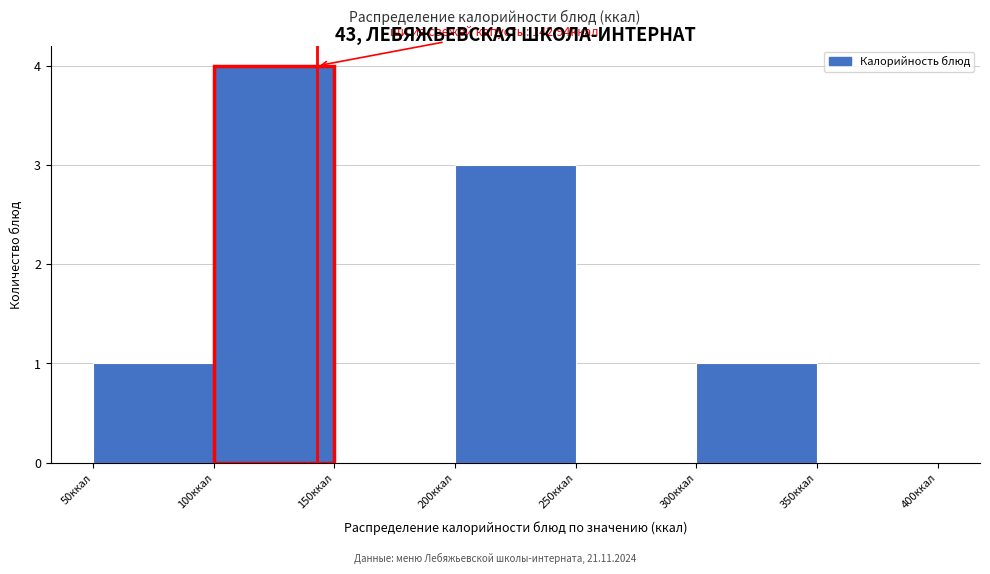

Over which range of the x-axis is the bar tallest?

100 to 150